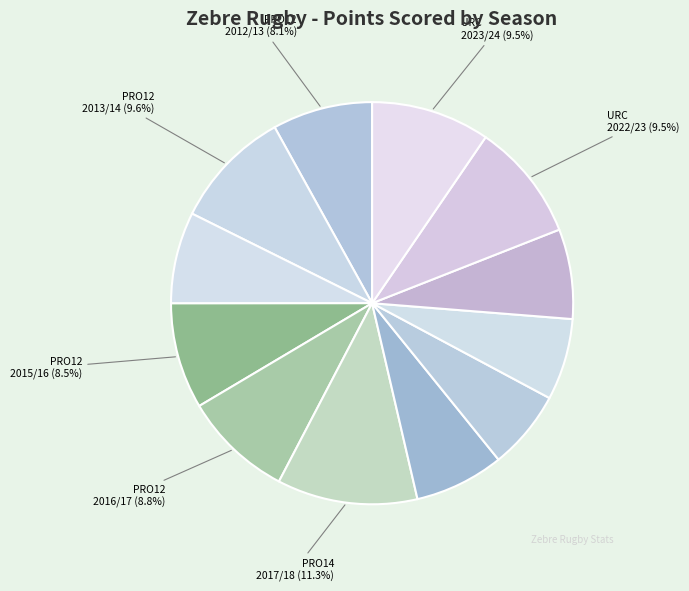

How many slices are in this pie chart?

12